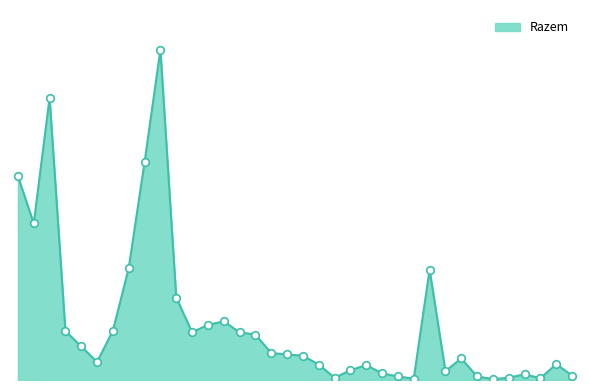

Does the chart have visible grid lines?

No